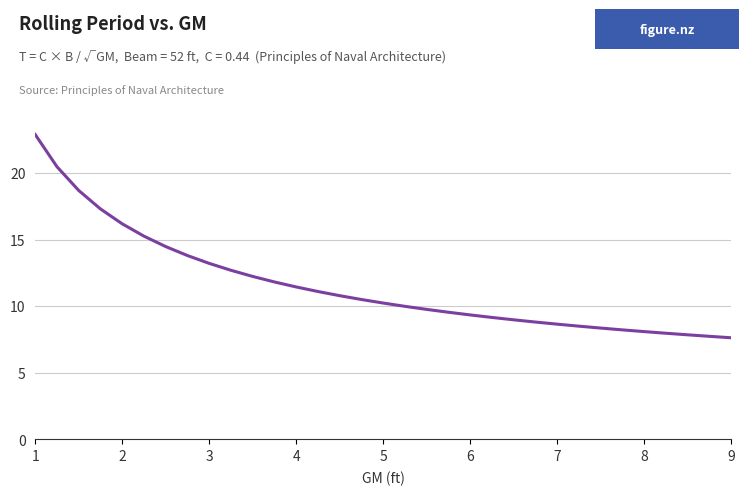

What is the smallest value displayed?

7.6